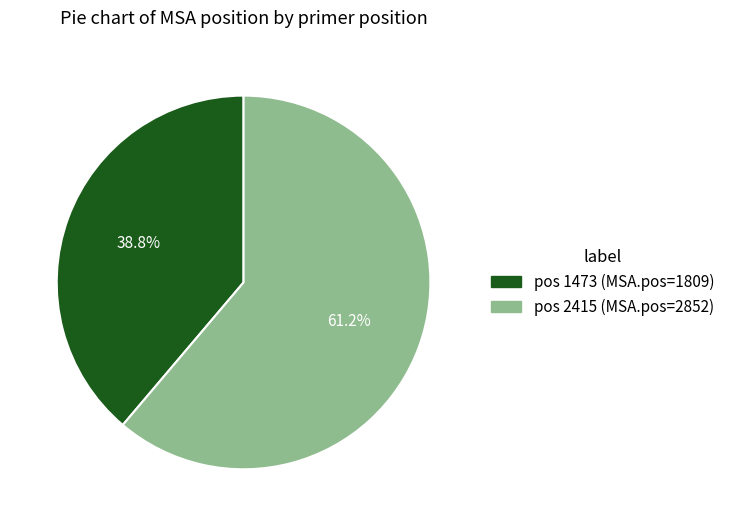

Is there a majority slice in this chart?

Yes